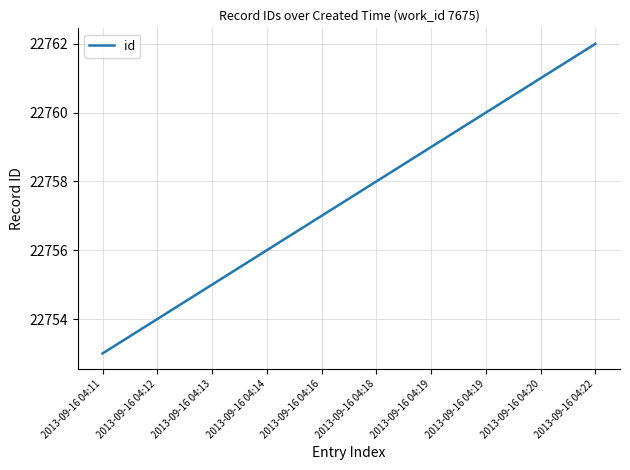

Does the chart display data point markers on the line(s)?

No